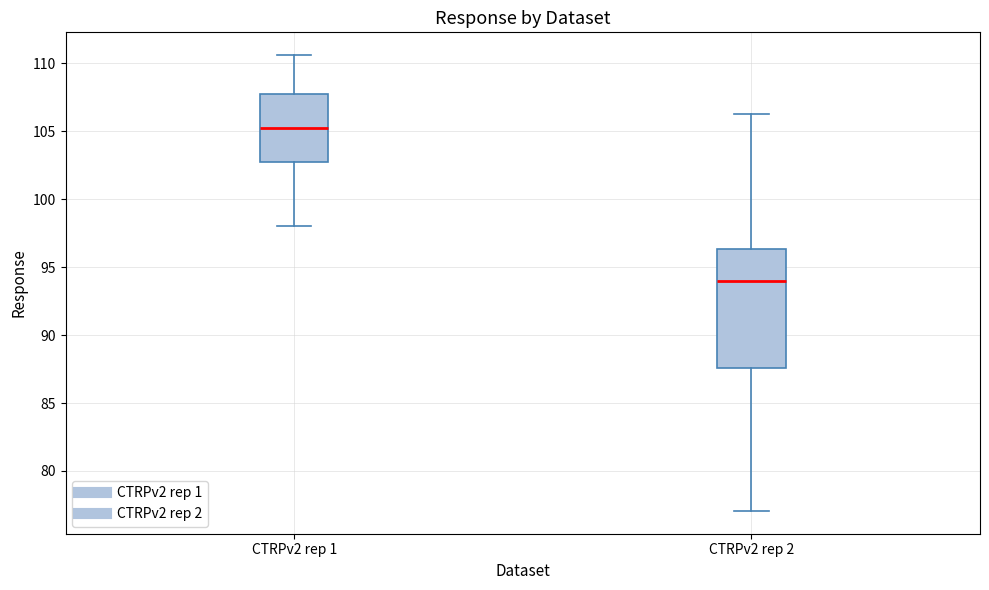

Which box has the lowest median line?

CTRPv2 rep 2